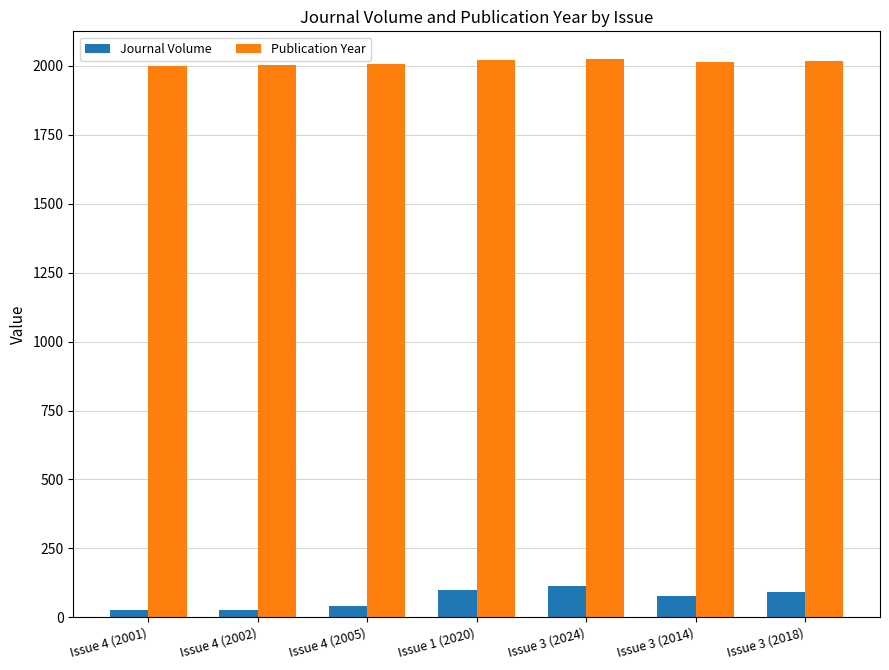

What is the greatest value displayed?

2024